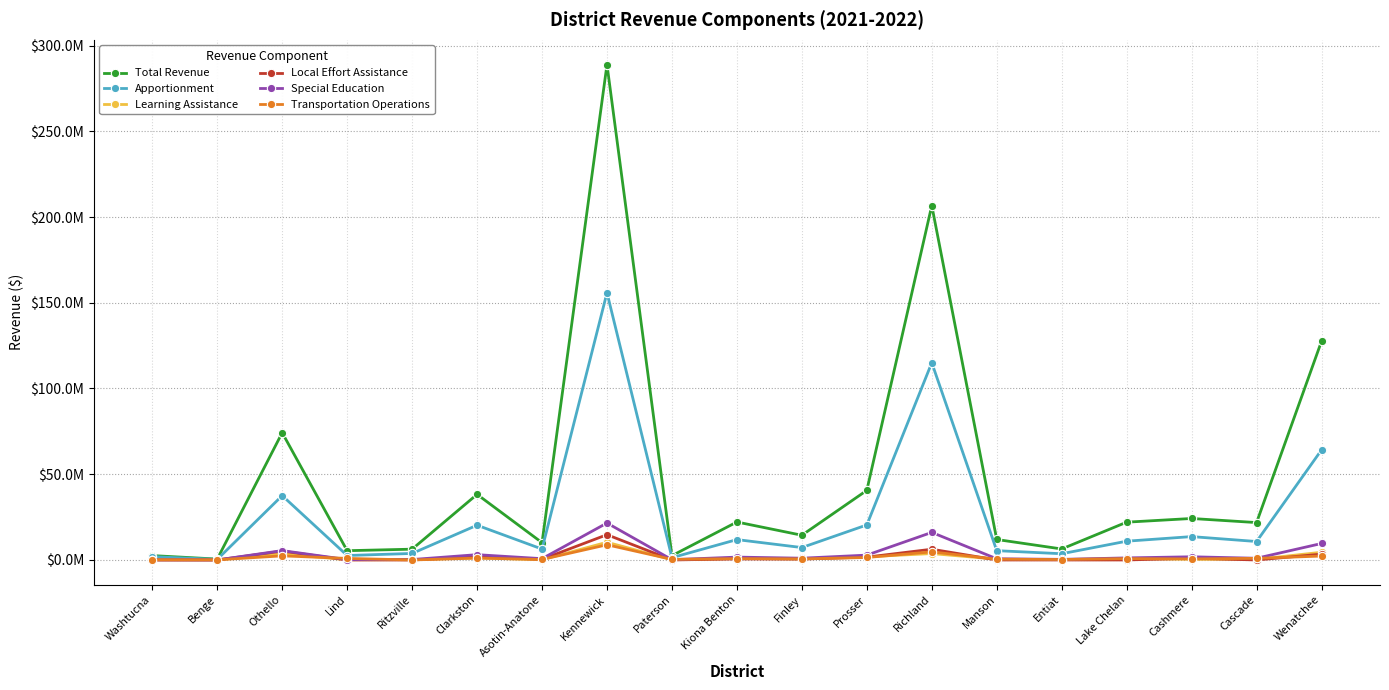

Rank the series at Washtucna from highest to lowest value.

Total Revenue, Apportionment, Transportation Operations, Special Education, Learning Assistance, Local Effort Assistance